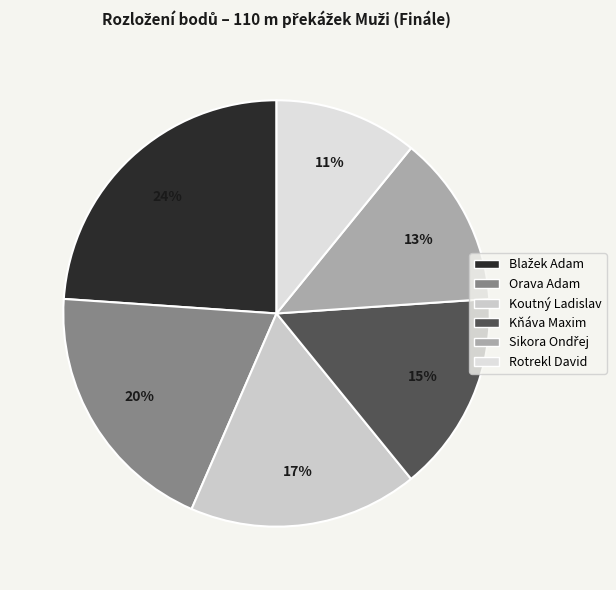

How many slices are in this pie chart?

6